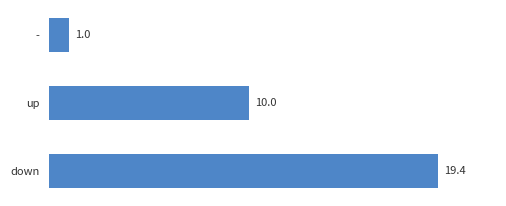

Are the bars grouped side by side (vs. stacked)?

No